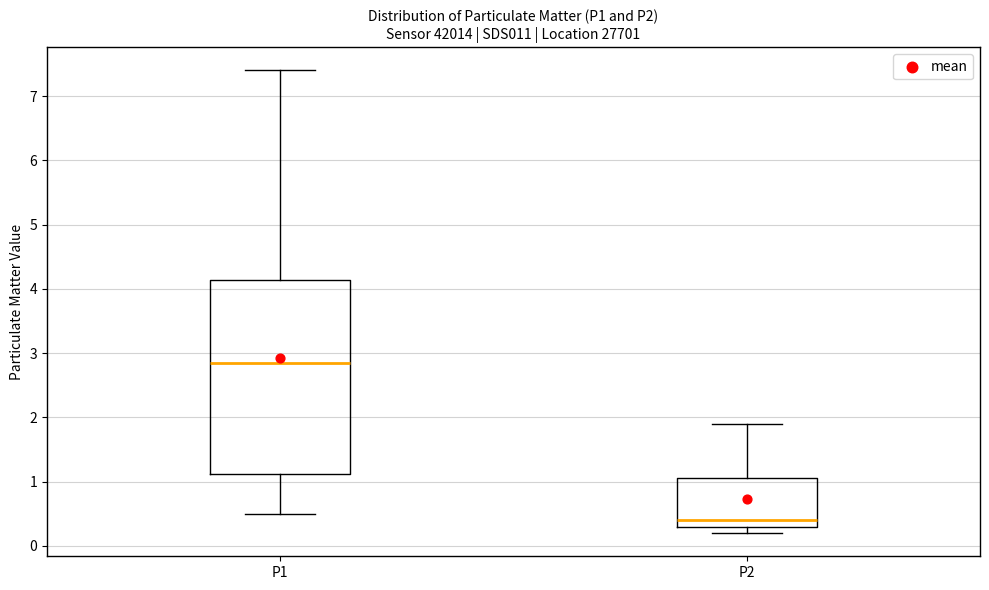

Where does the upper whisker of the box for P1 end on the y-axis? The values are not printed on the chart, so give them approximately, as read against the axis.

7.4